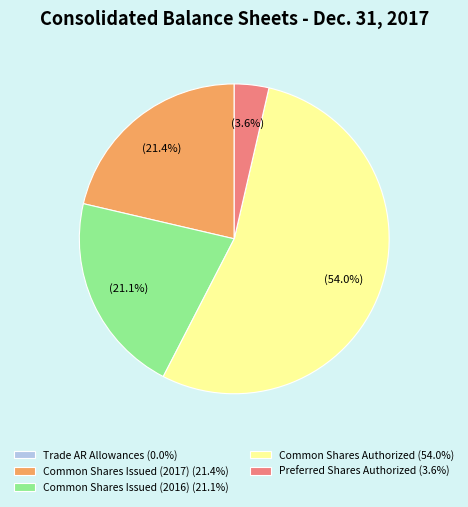

Does any single category account for the majority?

Yes